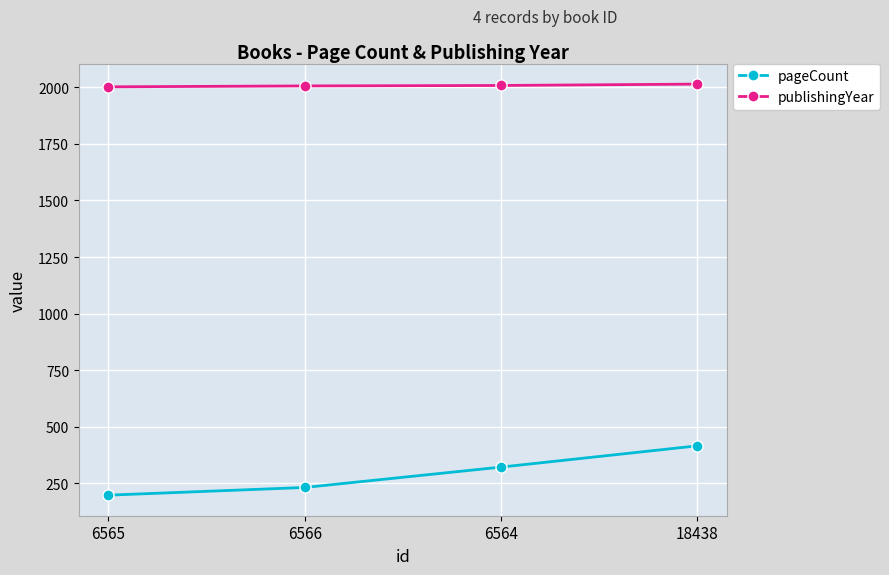

True or false: pageCount has more than 0 points higher than both neighbors.

False